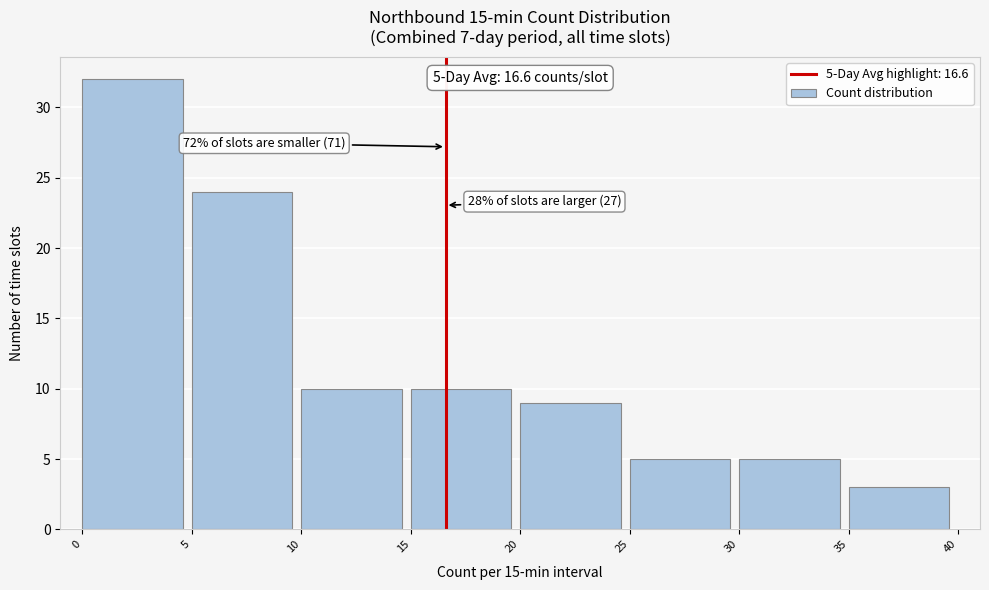

Which range on the x-axis has the tallest bar?

0 to 5